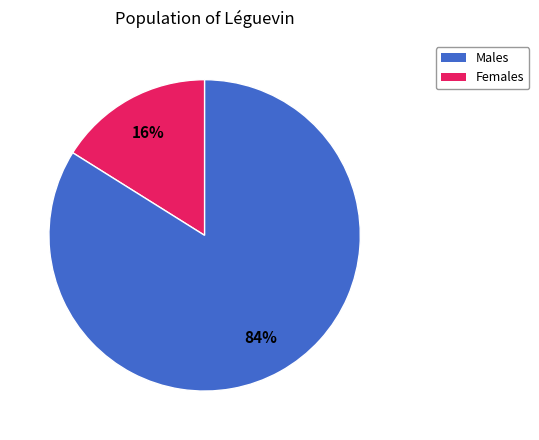

To the nearest percent, what is the average slice percentage?

50%